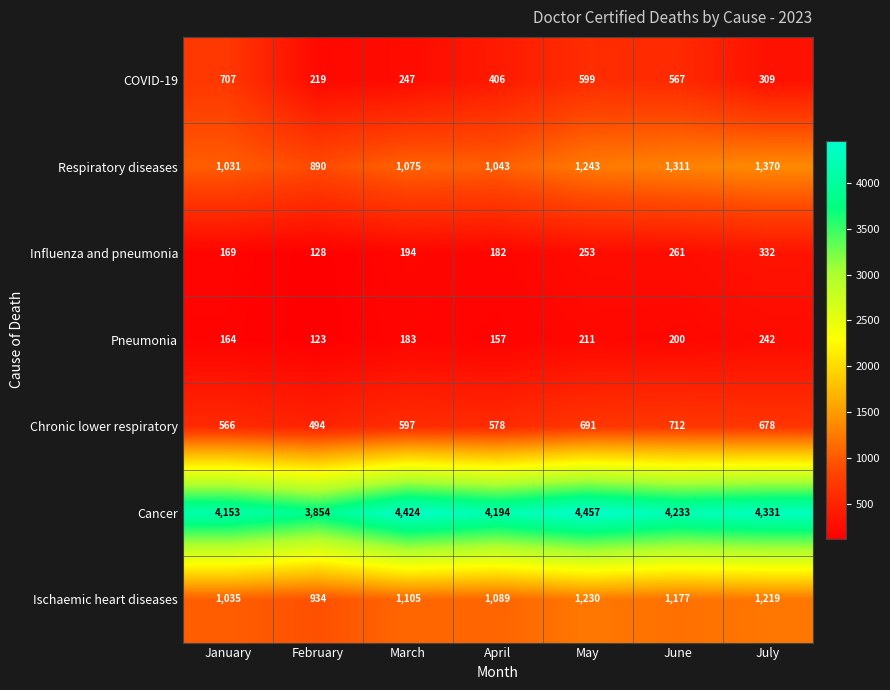

What is the minimum value shown in the chart?

123